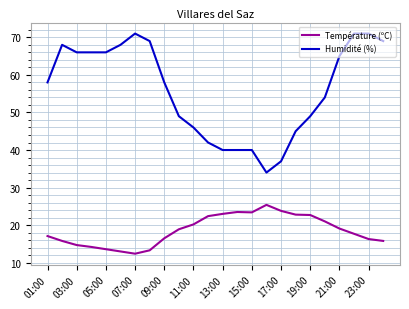

What is the minimum value for Humidité (%)?

34.0